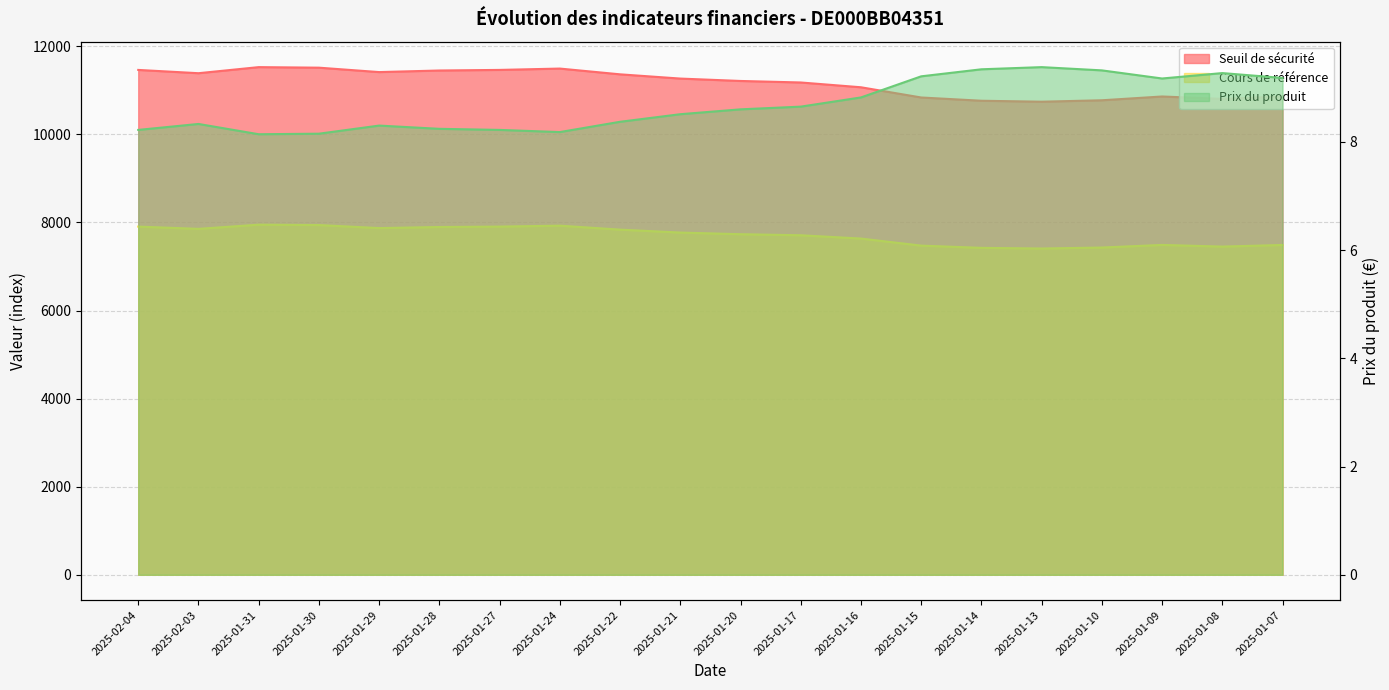

What position from the right is 2025-01-15?

7